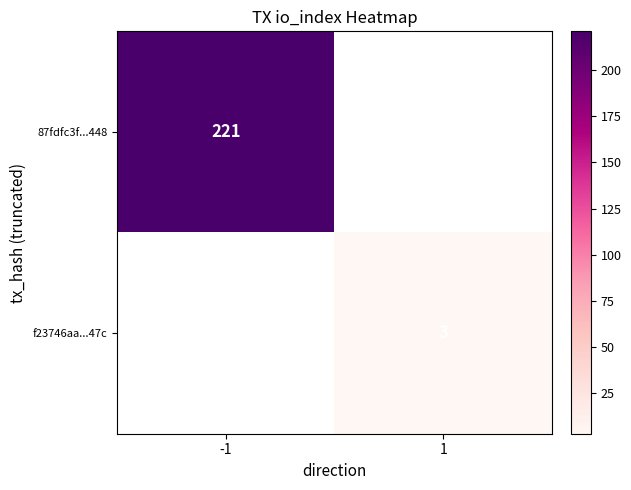

True or false: f23746aa...47c has a value of 4 at 1.

False